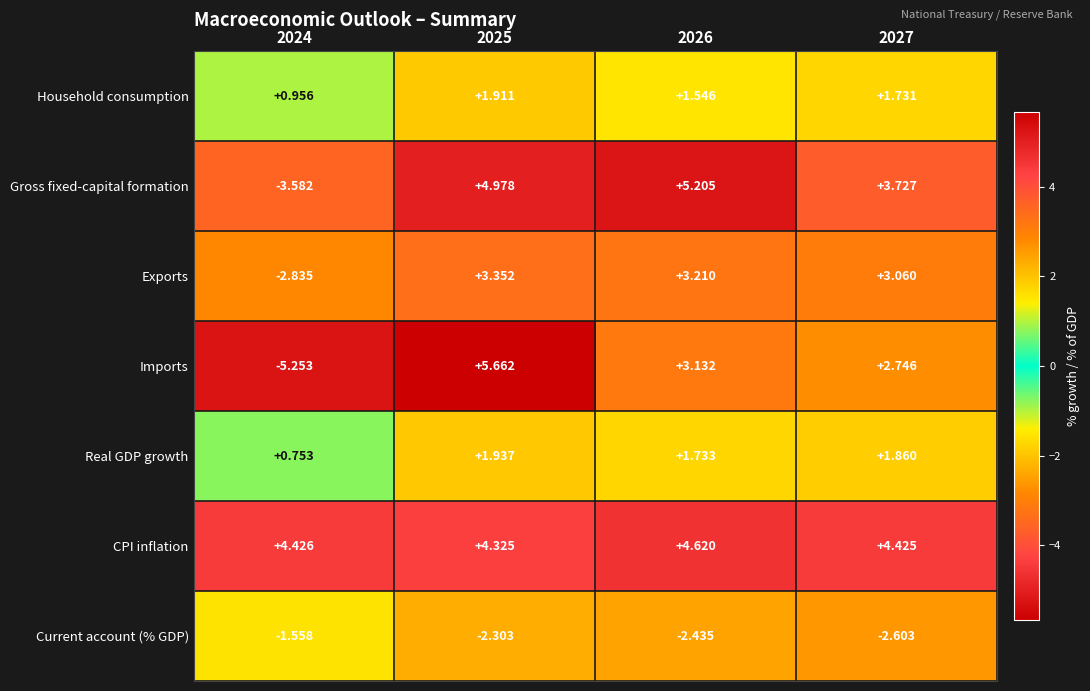

How many categories are shown in the chart?

4